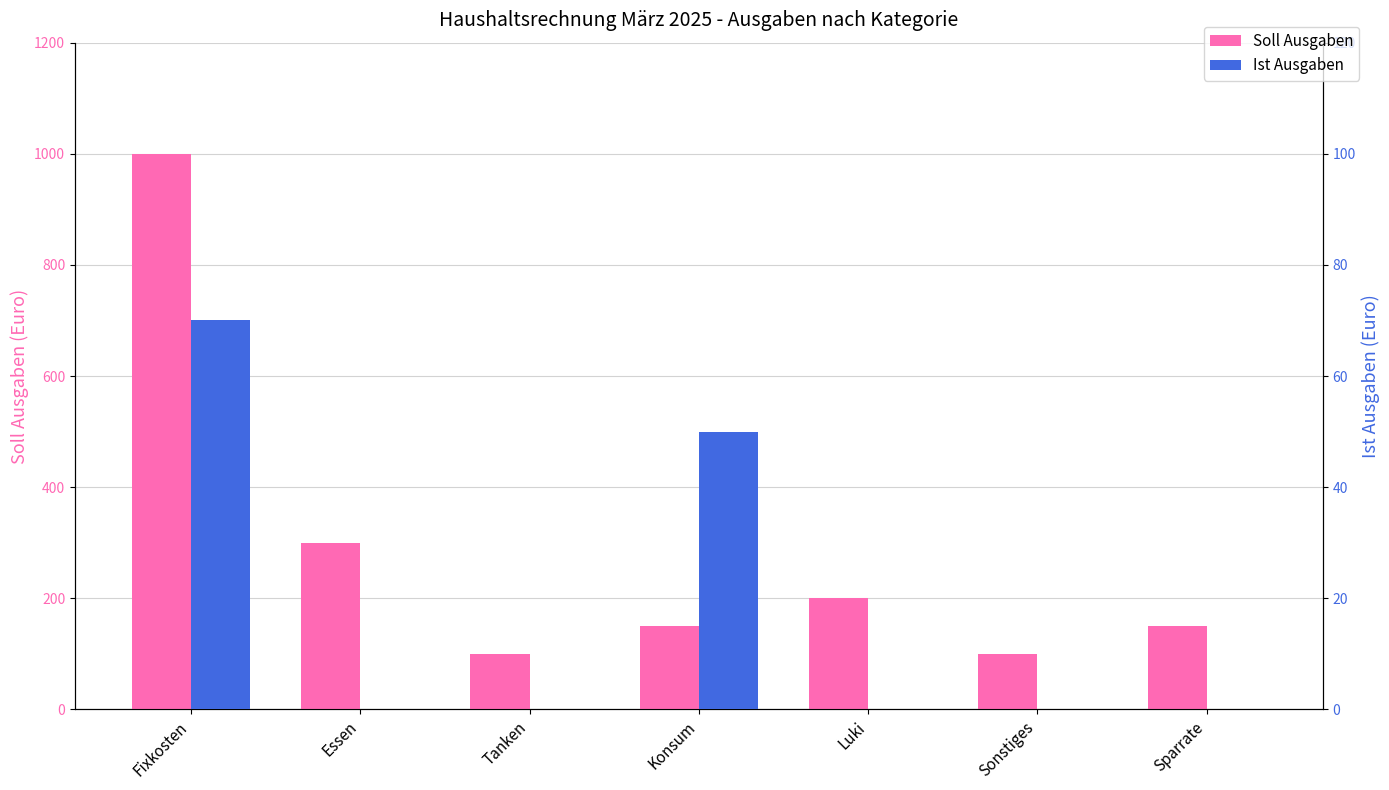

List the labels in order of Ist Ausgaben value, largest first.

Fixkosten, Konsum, Essen, Tanken, Luki, Sonstiges, Sparrate